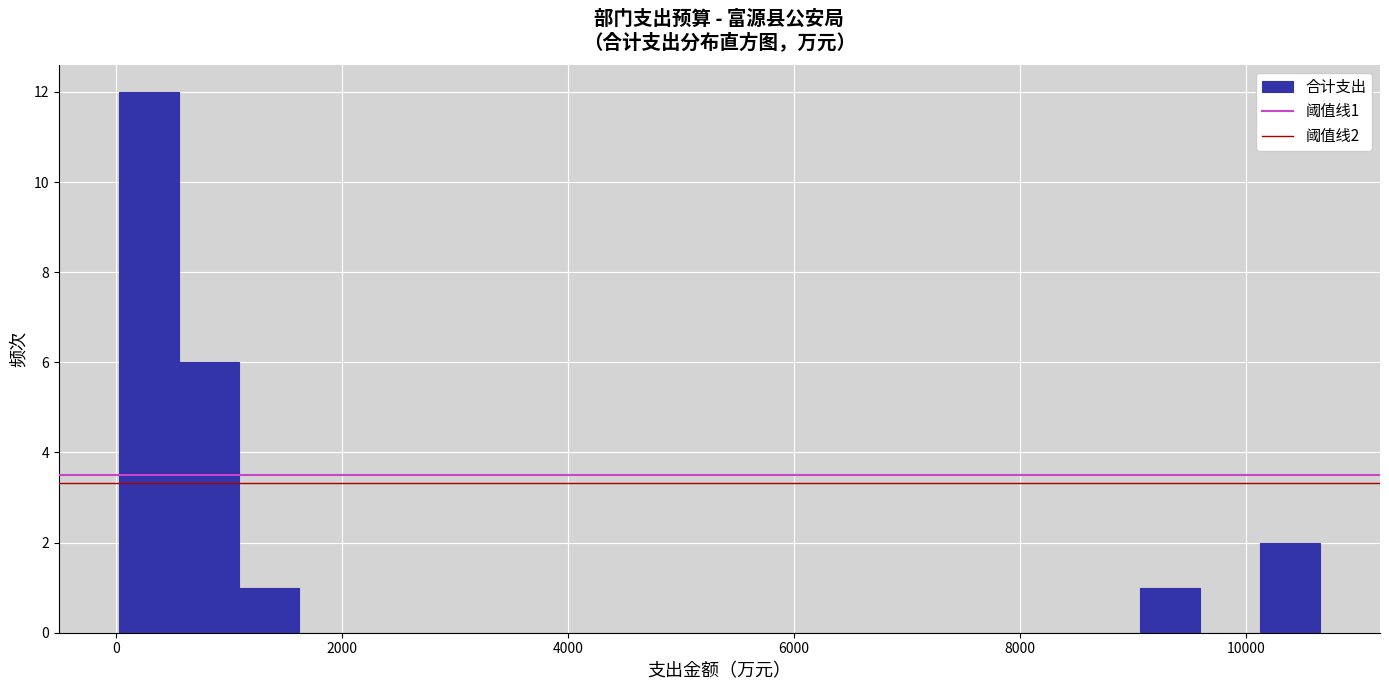

Read against the x-axis, roughly where is the centre of the tallest bar?

200